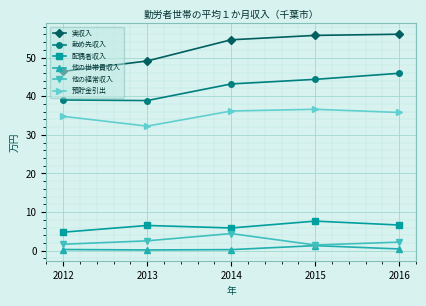

How many interior local peaks does the 配偶者収入 series have?

2